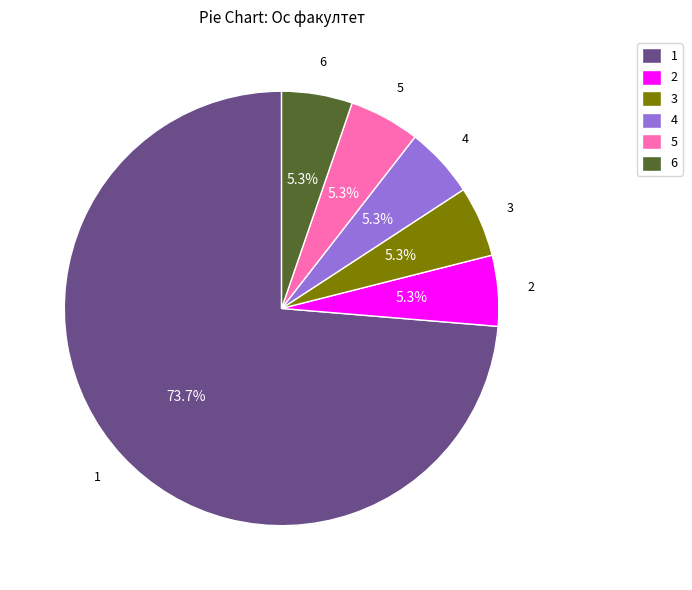

What is the majority slice?

1